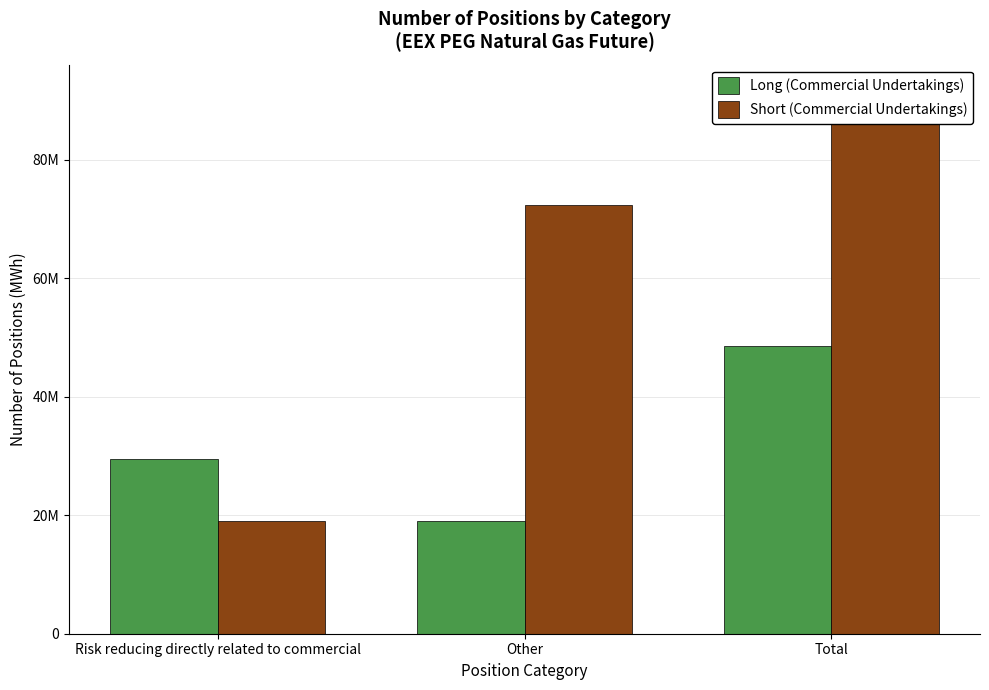

How many categories are shown in the chart?

3